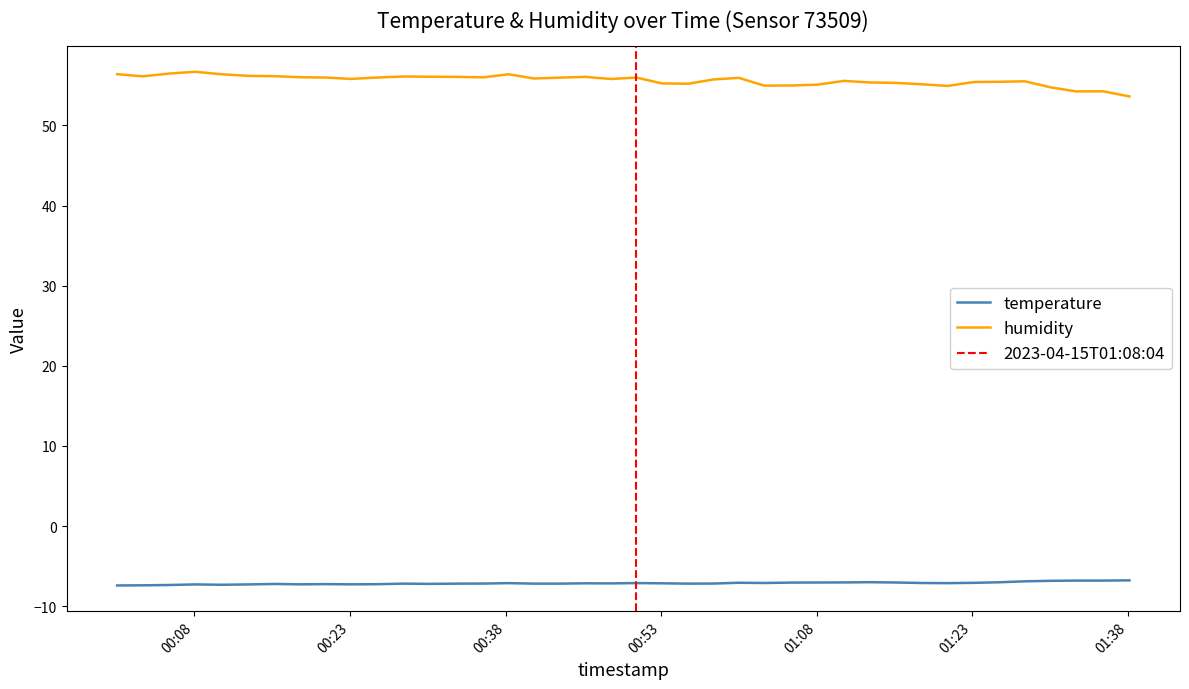

List the series in order of their peak value, lowest first.

temperature, humidity